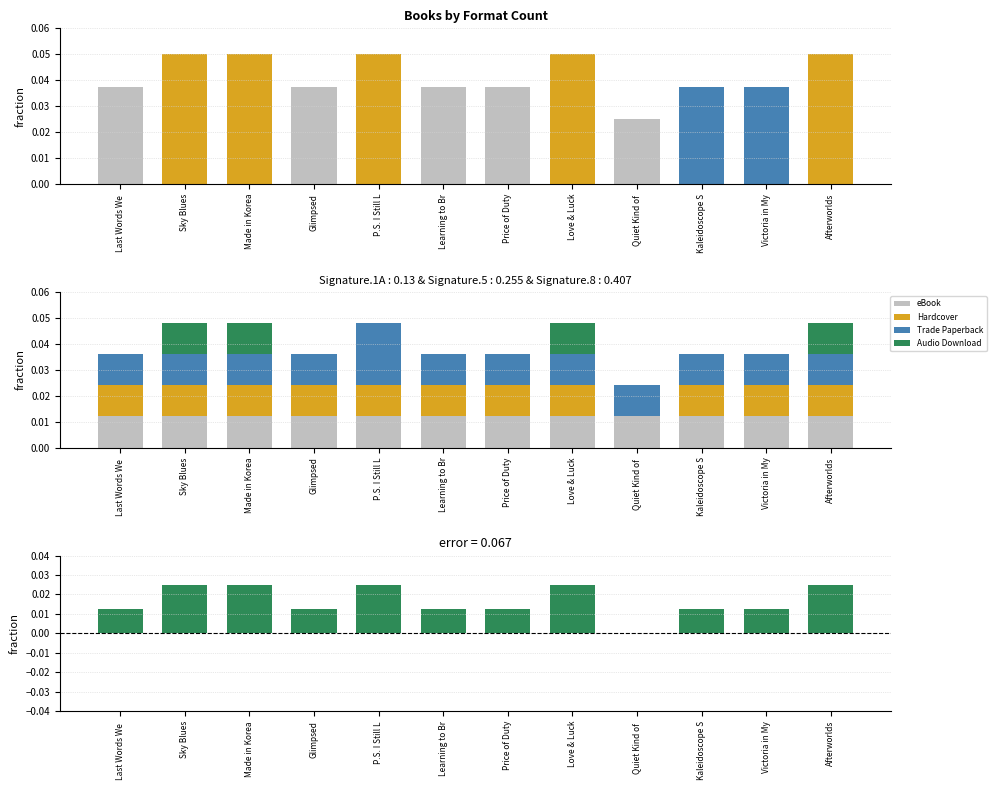

The value of Trade Paperback at Glimpsed is 0.0. True or false?

True